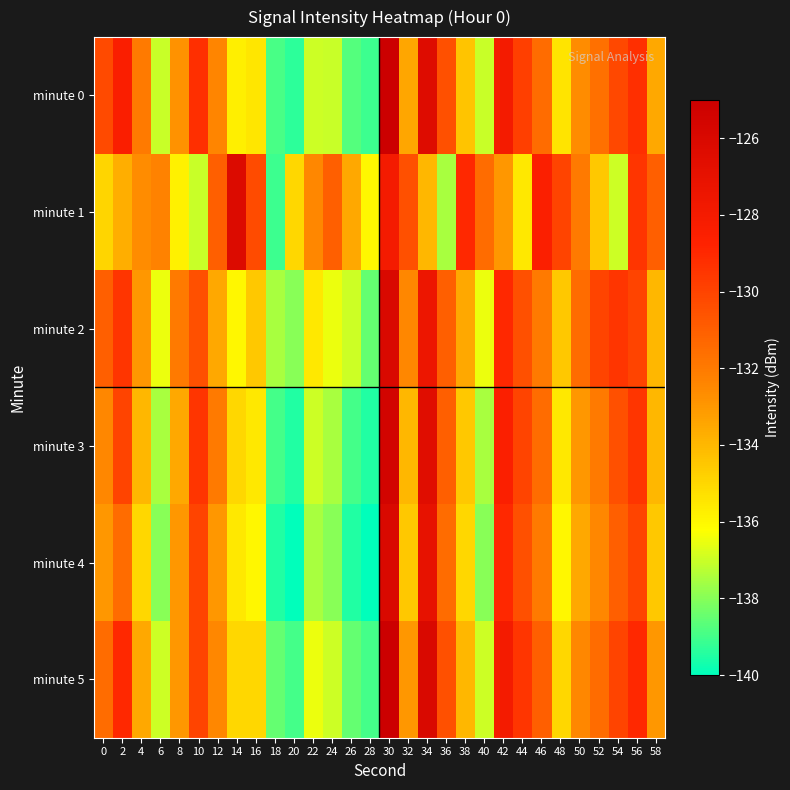

Count the number of categories in the chart.

30